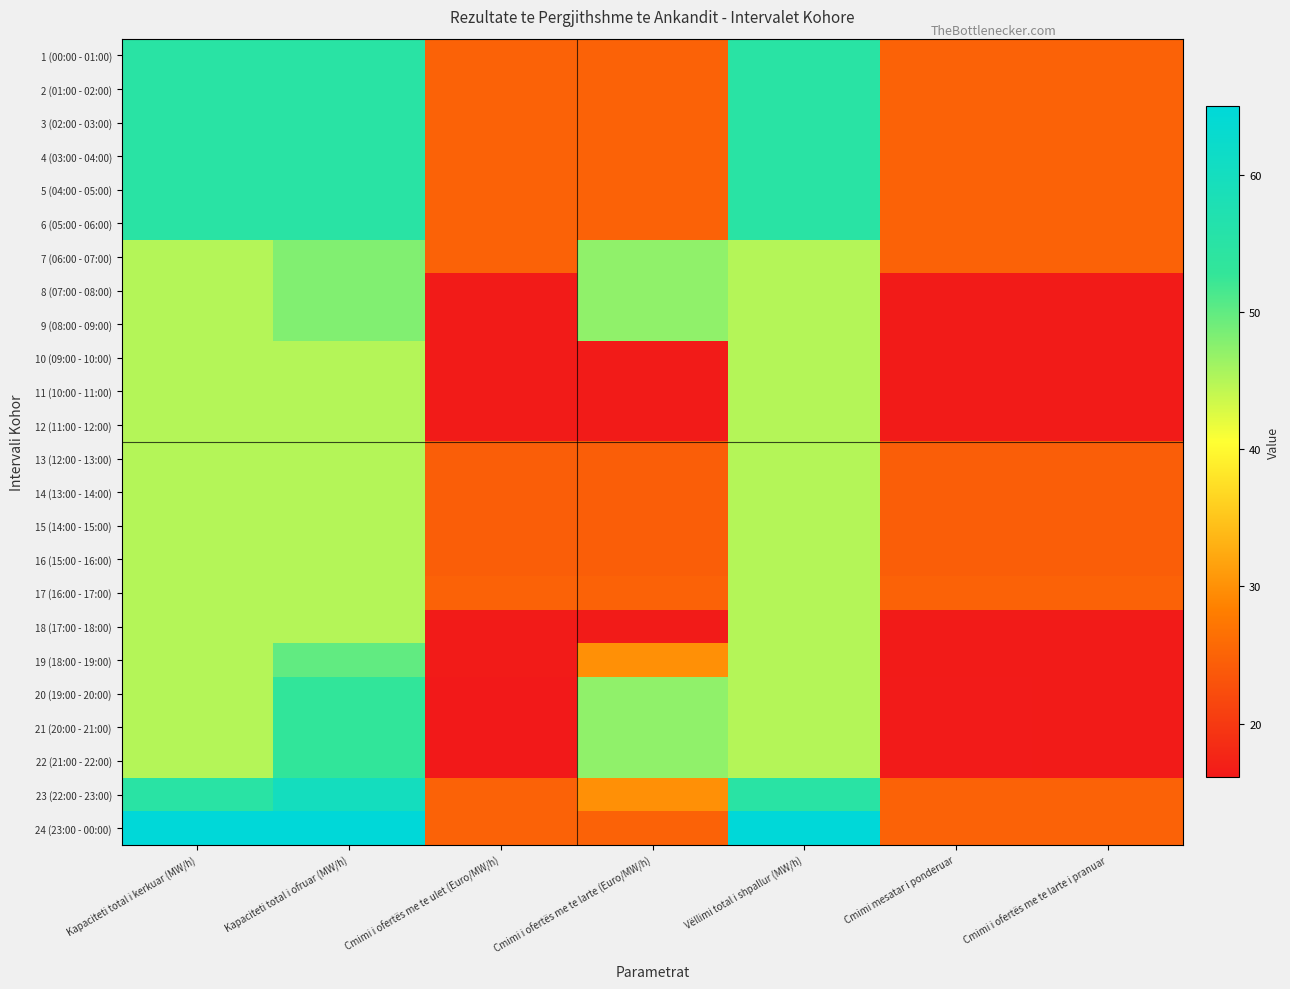

Reading right to left, transcribe all the data shown in this chart.

1 (00:00 - 01:00): Cmimi i ofertës me te larte i pranuar=24.9	Cmimi mesatar i ponderuar=24.9	Vëllimi total i shpallur (MW/h)=55.0	Cmimi i ofertës me te larte (Euro/MW/h)=24.9	Cmimi i ofertës me te ulet (Euro/MW/h)=24.9	Kapaciteti total i ofruar (MW/h)=55.0	Kapaciteti total i kerkuar (MW/h)=55.0
2 (01:00 - 02:00): Cmimi i ofertës me te larte i pranuar=24.9	Cmimi mesatar i ponderuar=24.9	Vëllimi total i shpallur (MW/h)=55.0	Cmimi i ofertës me te larte (Euro/MW/h)=24.9	Cmimi i ofertës me te ulet (Euro/MW/h)=24.9	Kapaciteti total i ofruar (MW/h)=55.0	Kapaciteti total i kerkuar (MW/h)=55.0
3 (02:00 - 03:00): Cmimi i ofertës me te larte i pranuar=24.9	Cmimi mesatar i ponderuar=24.9	Vëllimi total i shpallur (MW/h)=55.0	Cmimi i ofertës me te larte (Euro/MW/h)=24.9	Cmimi i ofertës me te ulet (Euro/MW/h)=24.9	Kapaciteti total i ofruar (MW/h)=55.0	Kapaciteti total i kerkuar (MW/h)=55.0
4 (03:00 - 04:00): Cmimi i ofertës me te larte i pranuar=24.9	Cmimi mesatar i ponderuar=24.9	Vëllimi total i shpallur (MW/h)=55.0	Cmimi i ofertës me te larte (Euro/MW/h)=24.9	Cmimi i ofertës me te ulet (Euro/MW/h)=24.9	Kapaciteti total i ofruar (MW/h)=55.0	Kapaciteti total i kerkuar (MW/h)=55.0
5 (04:00 - 05:00): Cmimi i ofertës me te larte i pranuar=24.9	Cmimi mesatar i ponderuar=24.9	Vëllimi total i shpallur (MW/h)=55.0	Cmimi i ofertës me te larte (Euro/MW/h)=24.9	Cmimi i ofertës me te ulet (Euro/MW/h)=24.9	Kapaciteti total i ofruar (MW/h)=55.0	Kapaciteti total i kerkuar (MW/h)=55.0
6 (05:00 - 06:00): Cmimi i ofertës me te larte i pranuar=24.9	Cmimi mesatar i ponderuar=24.9	Vëllimi total i shpallur (MW/h)=55.0	Cmimi i ofertës me te larte (Euro/MW/h)=24.9	Cmimi i ofertës me te ulet (Euro/MW/h)=24.9	Kapaciteti total i ofruar (MW/h)=55.0	Kapaciteti total i kerkuar (MW/h)=55.0
7 (06:00 - 07:00): Cmimi i ofertës me te larte i pranuar=24.9	Cmimi mesatar i ponderuar=24.9	Vëllimi total i shpallur (MW/h)=45.0	Cmimi i ofertës me te larte (Euro/MW/h)=47.2	Cmimi i ofertës me te ulet (Euro/MW/h)=24.9	Kapaciteti total i ofruar (MW/h)=48.0	Kapaciteti total i kerkuar (MW/h)=45.0
8 (07:00 - 08:00): Cmimi i ofertës me te larte i pranuar=16.4	Cmimi mesatar i ponderuar=16.4	Vëllimi total i shpallur (MW/h)=45.0	Cmimi i ofertës me te larte (Euro/MW/h)=47.2	Cmimi i ofertës me te ulet (Euro/MW/h)=16.4	Kapaciteti total i ofruar (MW/h)=48.0	Kapaciteti total i kerkuar (MW/h)=45.0
9 (08:00 - 09:00): Cmimi i ofertës me te larte i pranuar=16.4	Cmimi mesatar i ponderuar=16.4	Vëllimi total i shpallur (MW/h)=45.0	Cmimi i ofertës me te larte (Euro/MW/h)=47.2	Cmimi i ofertës me te ulet (Euro/MW/h)=16.4	Kapaciteti total i ofruar (MW/h)=48.0	Kapaciteti total i kerkuar (MW/h)=45.0
10 (09:00 - 10:00): Cmimi i ofertës me te larte i pranuar=16.4	Cmimi mesatar i ponderuar=16.4	Vëllimi total i shpallur (MW/h)=45.0	Cmimi i ofertës me te larte (Euro/MW/h)=16.4	Cmimi i ofertës me te ulet (Euro/MW/h)=16.4	Kapaciteti total i ofruar (MW/h)=45.0	Kapaciteti total i kerkuar (MW/h)=45.0
11 (10:00 - 11:00): Cmimi i ofertës me te larte i pranuar=16.4	Cmimi mesatar i ponderuar=16.4	Vëllimi total i shpallur (MW/h)=45.0	Cmimi i ofertës me te larte (Euro/MW/h)=16.4	Cmimi i ofertës me te ulet (Euro/MW/h)=16.4	Kapaciteti total i ofruar (MW/h)=45.0	Kapaciteti total i kerkuar (MW/h)=45.0
12 (11:00 - 12:00): Cmimi i ofertës me te larte i pranuar=16.4	Cmimi mesatar i ponderuar=16.4	Vëllimi total i shpallur (MW/h)=45.0	Cmimi i ofertës me te larte (Euro/MW/h)=16.4	Cmimi i ofertës me te ulet (Euro/MW/h)=16.4	Kapaciteti total i ofruar (MW/h)=45.0	Kapaciteti total i kerkuar (MW/h)=45.0
13 (12:00 - 13:00): Cmimi i ofertës me te larte i pranuar=24.5	Cmimi mesatar i ponderuar=24.5	Vëllimi total i shpallur (MW/h)=45.0	Cmimi i ofertës me te larte (Euro/MW/h)=24.5	Cmimi i ofertës me te ulet (Euro/MW/h)=24.5	Kapaciteti total i ofruar (MW/h)=45.0	Kapaciteti total i kerkuar (MW/h)=45.0
14 (13:00 - 14:00): Cmimi i ofertës me te larte i pranuar=24.5	Cmimi mesatar i ponderuar=24.5	Vëllimi total i shpallur (MW/h)=45.0	Cmimi i ofertës me te larte (Euro/MW/h)=24.5	Cmimi i ofertës me te ulet (Euro/MW/h)=24.5	Kapaciteti total i ofruar (MW/h)=45.0	Kapaciteti total i kerkuar (MW/h)=45.0
15 (14:00 - 15:00): Cmimi i ofertës me te larte i pranuar=24.5	Cmimi mesatar i ponderuar=24.5	Vëllimi total i shpallur (MW/h)=45.0	Cmimi i ofertës me te larte (Euro/MW/h)=24.5	Cmimi i ofertës me te ulet (Euro/MW/h)=24.5	Kapaciteti total i ofruar (MW/h)=45.0	Kapaciteti total i kerkuar (MW/h)=45.0
16 (15:00 - 16:00): Cmimi i ofertës me te larte i pranuar=24.5	Cmimi mesatar i ponderuar=24.5	Vëllimi total i shpallur (MW/h)=45.0	Cmimi i ofertës me te larte (Euro/MW/h)=24.5	Cmimi i ofertës me te ulet (Euro/MW/h)=24.5	Kapaciteti total i ofruar (MW/h)=45.0	Kapaciteti total i kerkuar (MW/h)=45.0
17 (16:00 - 17:00): Cmimi i ofertës me te larte i pranuar=24.9	Cmimi mesatar i ponderuar=24.9	Vëllimi total i shpallur (MW/h)=45.0	Cmimi i ofertës me te larte (Euro/MW/h)=24.9	Cmimi i ofertës me te ulet (Euro/MW/h)=24.9	Kapaciteti total i ofruar (MW/h)=45.0	Kapaciteti total i kerkuar (MW/h)=45.0
18 (17:00 - 18:00): Cmimi i ofertës me te larte i pranuar=16.4	Cmimi mesatar i ponderuar=16.4	Vëllimi total i shpallur (MW/h)=45.0	Cmimi i ofertës me te larte (Euro/MW/h)=16.4	Cmimi i ofertës me te ulet (Euro/MW/h)=16.4	Kapaciteti total i ofruar (MW/h)=45.0	Kapaciteti total i kerkuar (MW/h)=45.0
19 (18:00 - 19:00): Cmimi i ofertës me te larte i pranuar=16.4	Cmimi mesatar i ponderuar=16.4	Vëllimi total i shpallur (MW/h)=45.0	Cmimi i ofertës me te larte (Euro/MW/h)=30.0	Cmimi i ofertës me te ulet (Euro/MW/h)=16.4	Kapaciteti total i ofruar (MW/h)=50.0	Kapaciteti total i kerkuar (MW/h)=45.0
20 (19:00 - 20:00): Cmimi i ofertës me te larte i pranuar=16.4	Cmimi mesatar i ponderuar=16.4	Vëllimi total i shpallur (MW/h)=45.0	Cmimi i ofertës me te larte (Euro/MW/h)=47.2	Cmimi i ofertës me te ulet (Euro/MW/h)=16.1	Kapaciteti total i ofruar (MW/h)=53.0	Kapaciteti total i kerkuar (MW/h)=45.0
21 (20:00 - 21:00): Cmimi i ofertës me te larte i pranuar=16.4	Cmimi mesatar i ponderuar=16.4	Vëllimi total i shpallur (MW/h)=45.0	Cmimi i ofertës me te larte (Euro/MW/h)=47.2	Cmimi i ofertës me te ulet (Euro/MW/h)=16.1	Kapaciteti total i ofruar (MW/h)=53.0	Kapaciteti total i kerkuar (MW/h)=45.0
22 (21:00 - 22:00): Cmimi i ofertës me te larte i pranuar=16.4	Cmimi mesatar i ponderuar=16.4	Vëllimi total i shpallur (MW/h)=45.0	Cmimi i ofertës me te larte (Euro/MW/h)=47.2	Cmimi i ofertës me te ulet (Euro/MW/h)=16.1	Kapaciteti total i ofruar (MW/h)=53.0	Kapaciteti total i kerkuar (MW/h)=45.0
23 (22:00 - 23:00): Cmimi i ofertës me te larte i pranuar=24.9	Cmimi mesatar i ponderuar=24.9	Vëllimi total i shpallur (MW/h)=55.0	Cmimi i ofertës me te larte (Euro/MW/h)=30.0	Cmimi i ofertës me te ulet (Euro/MW/h)=24.9	Kapaciteti total i ofruar (MW/h)=60.0	Kapaciteti total i kerkuar (MW/h)=55.0
24 (23:00 - 00:00): Cmimi i ofertës me te larte i pranuar=24.9	Cmimi mesatar i ponderuar=24.9	Vëllimi total i shpallur (MW/h)=65.0	Cmimi i ofertës me te larte (Euro/MW/h)=24.9	Cmimi i ofertës me te ulet (Euro/MW/h)=24.9	Kapaciteti total i ofruar (MW/h)=65.0	Kapaciteti total i kerkuar (MW/h)=65.0